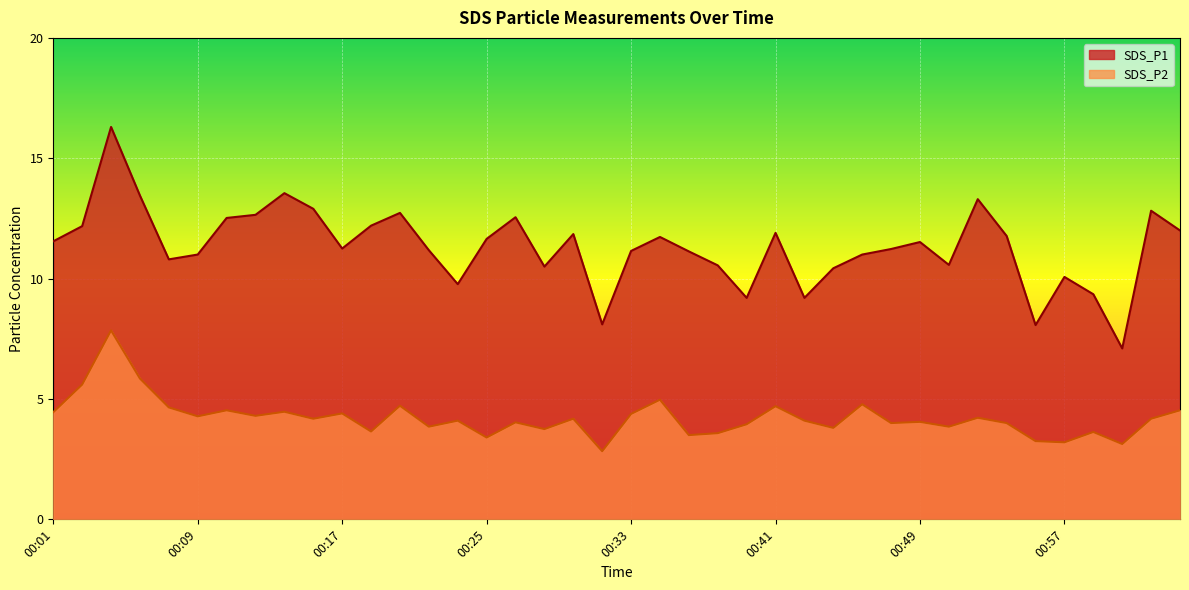

How many interior local peaks does the SDS_P1 series have?

11